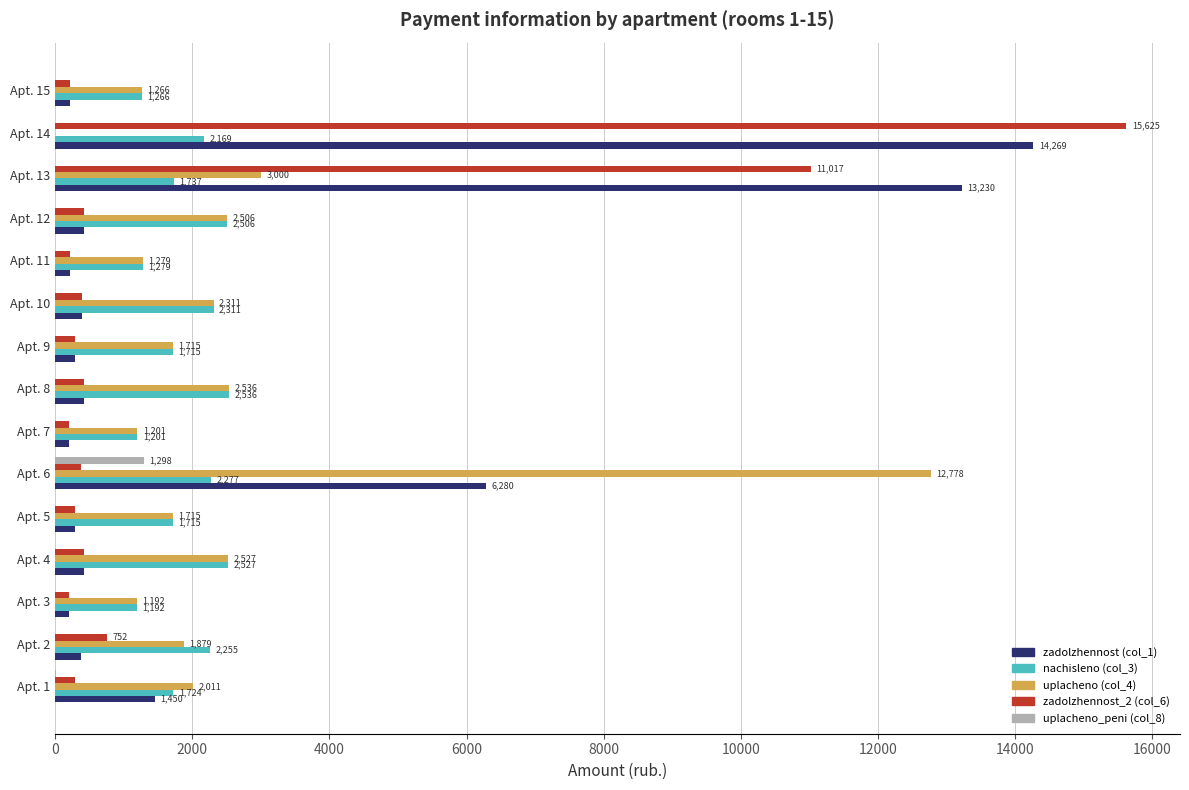

At which category is the sum across all series the highest?

Apt. 14